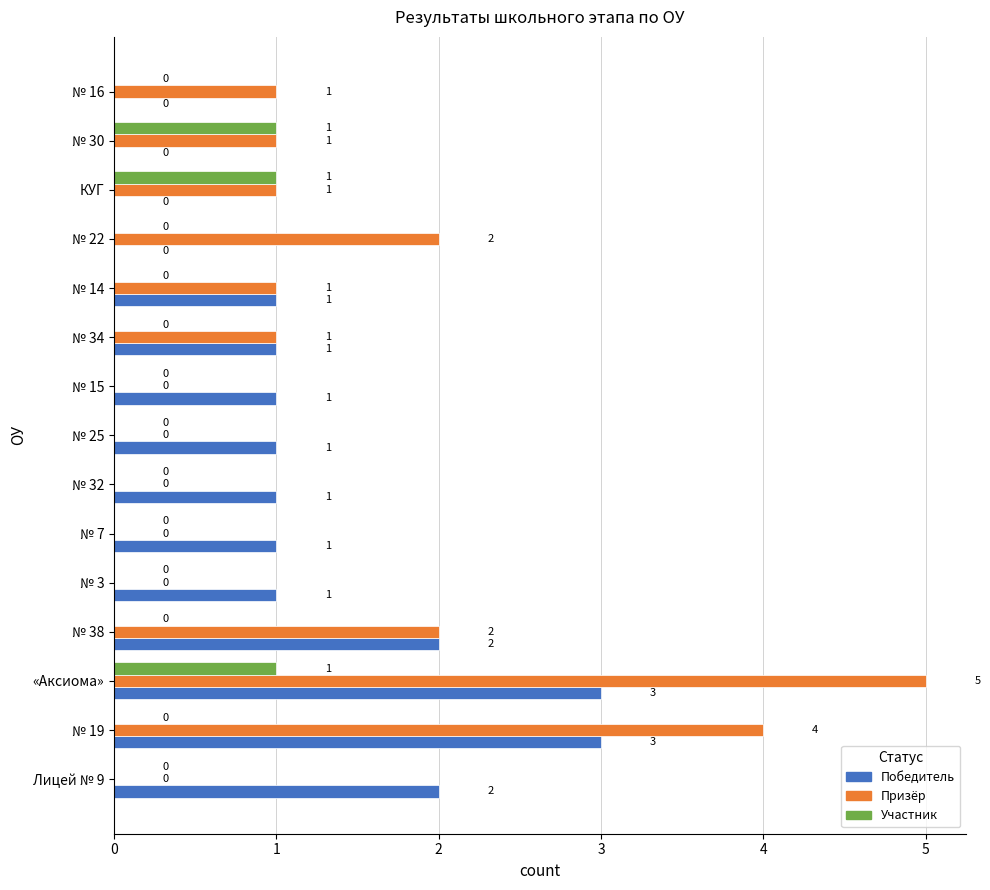

Which series has the largest range (max minus min)?

Призёр